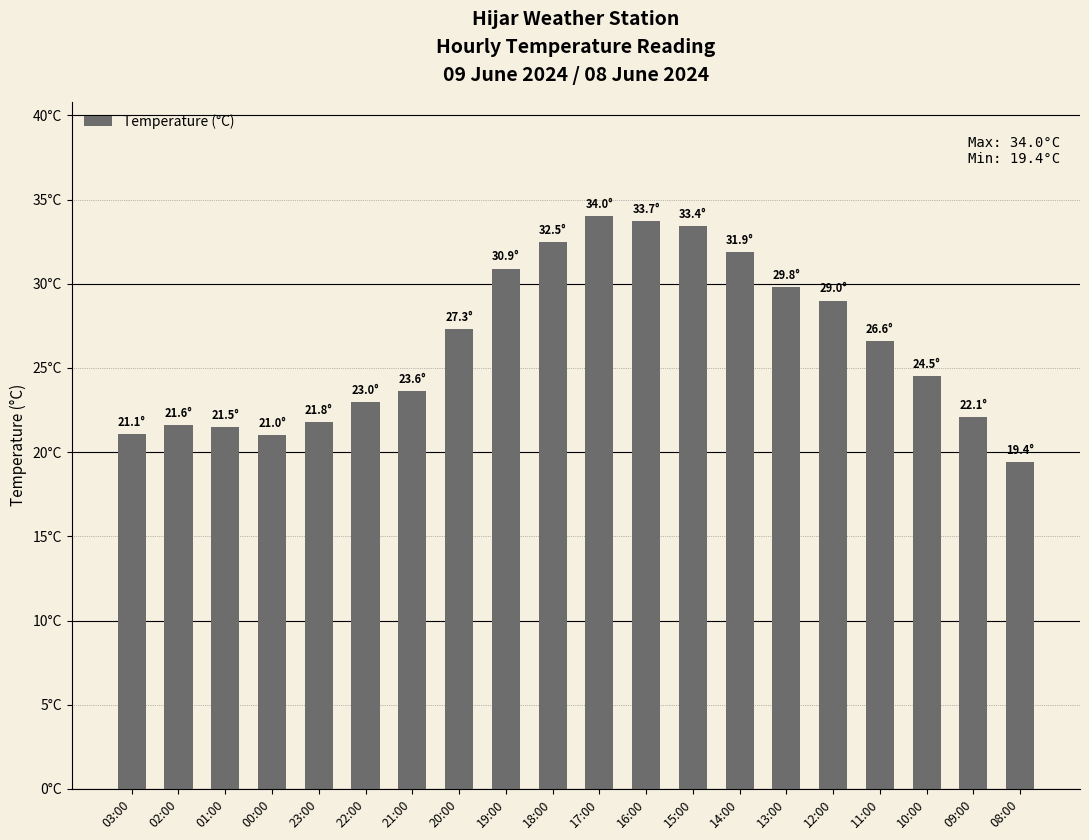

How many data points are less than 26?

10